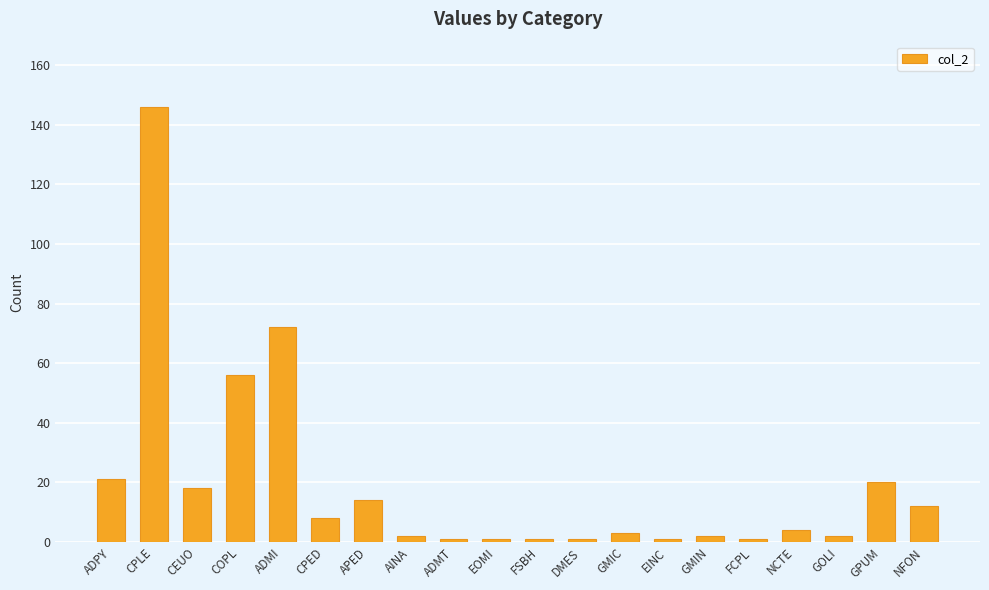

At which label does the data first exceed 4?

ADPY